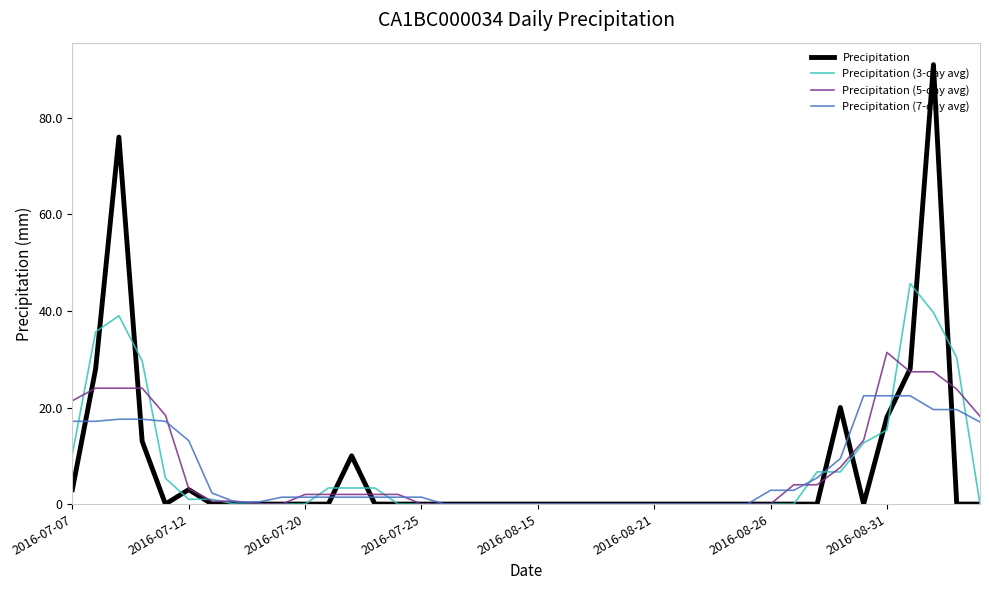

Rank the series by their maximum value, from lowest to highest.

Precipitation (7-day avg), Precipitation (5-day avg), Precipitation (3-day avg), Precipitation